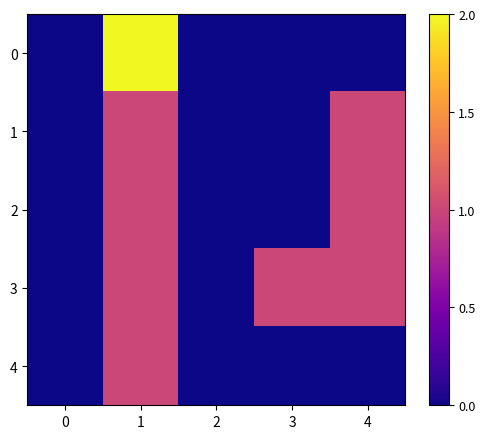

Which series has the largest total across all categories?

3